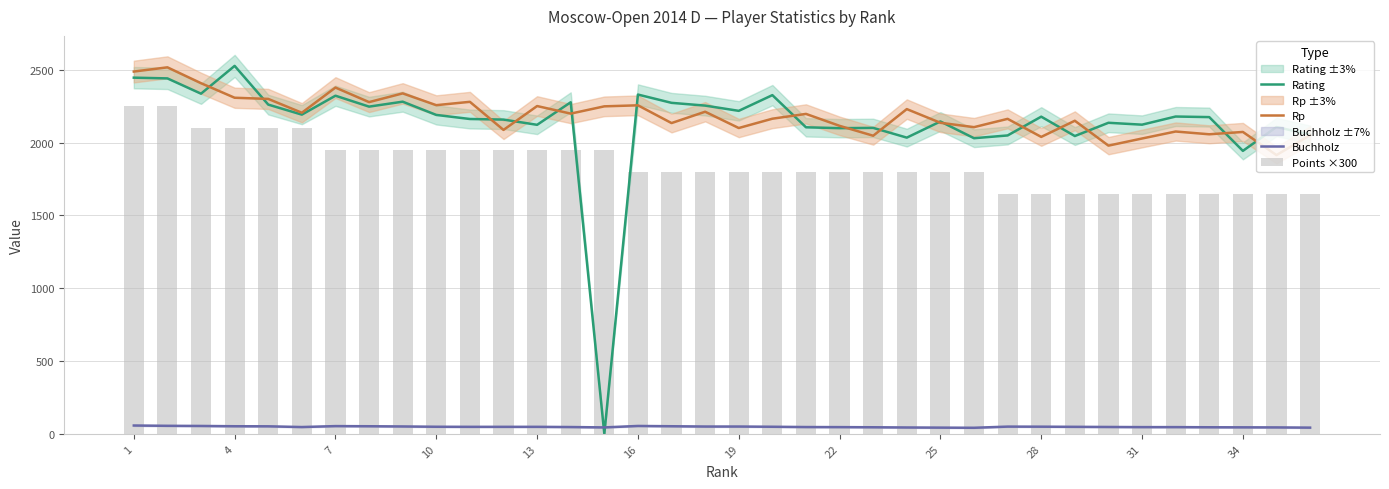

At how many categories does at least one series exceed 472?

36